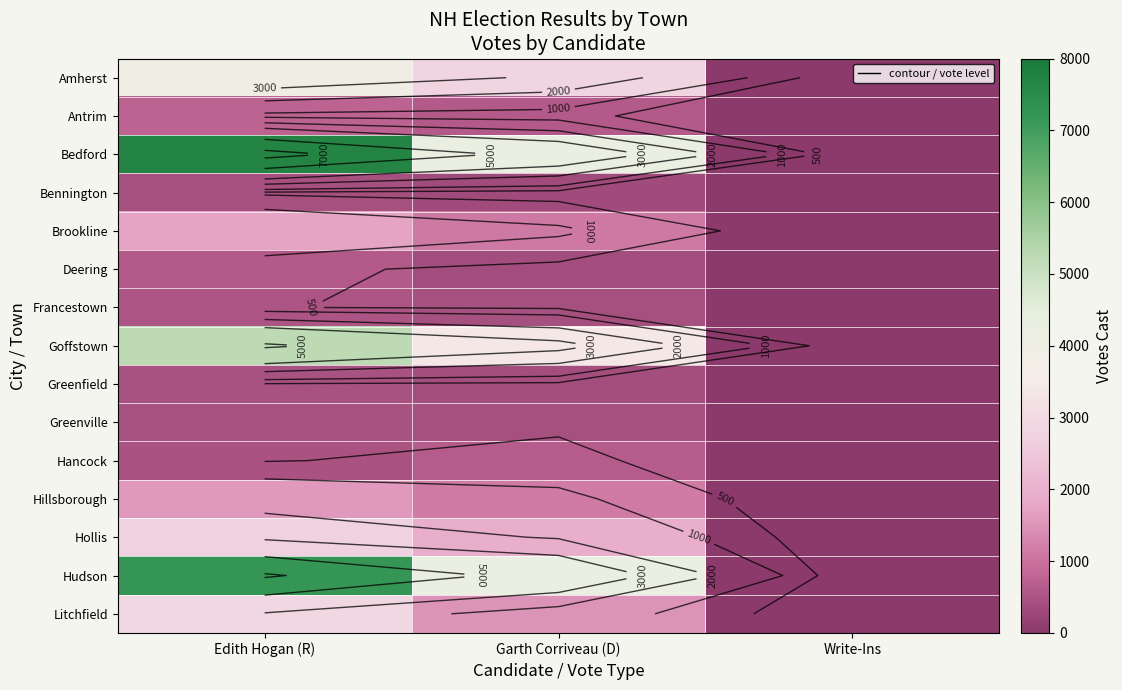

List the labels in order of Hollis value, largest first.

Edith Hogan (R), Garth Corriveau (D), Write-Ins